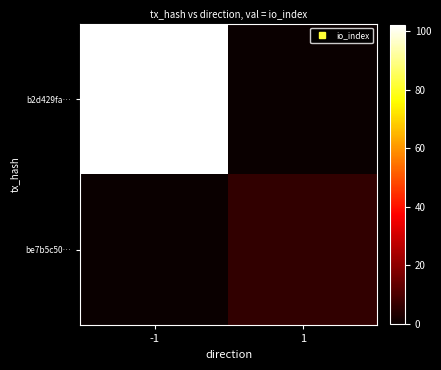

At which category is the sum across all series the highest?

-1